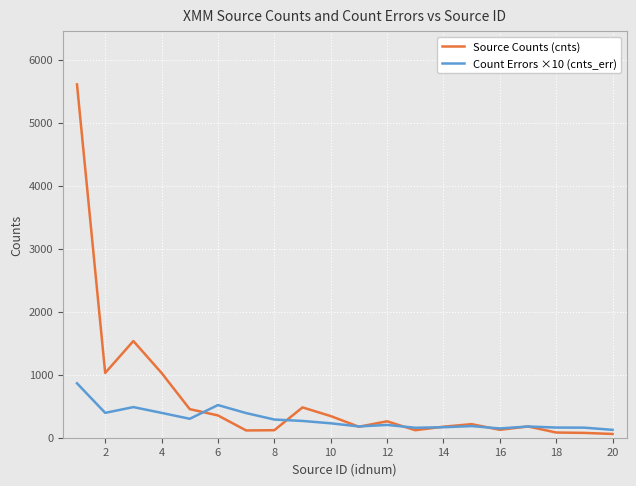

What is the value of the Count Errors ×10 (cnts_err) point at the 9th from the left?

266.0